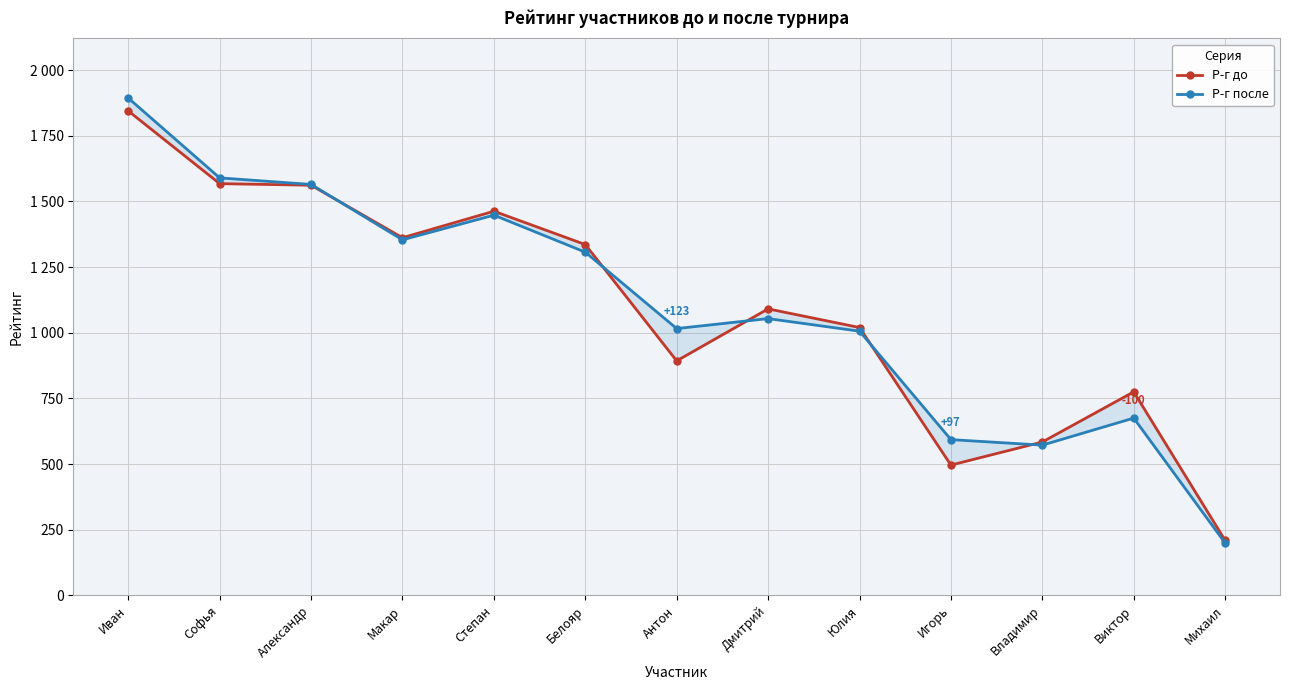

List the series in order of their overall mean, lowest first.

Р-г до, Р-г после